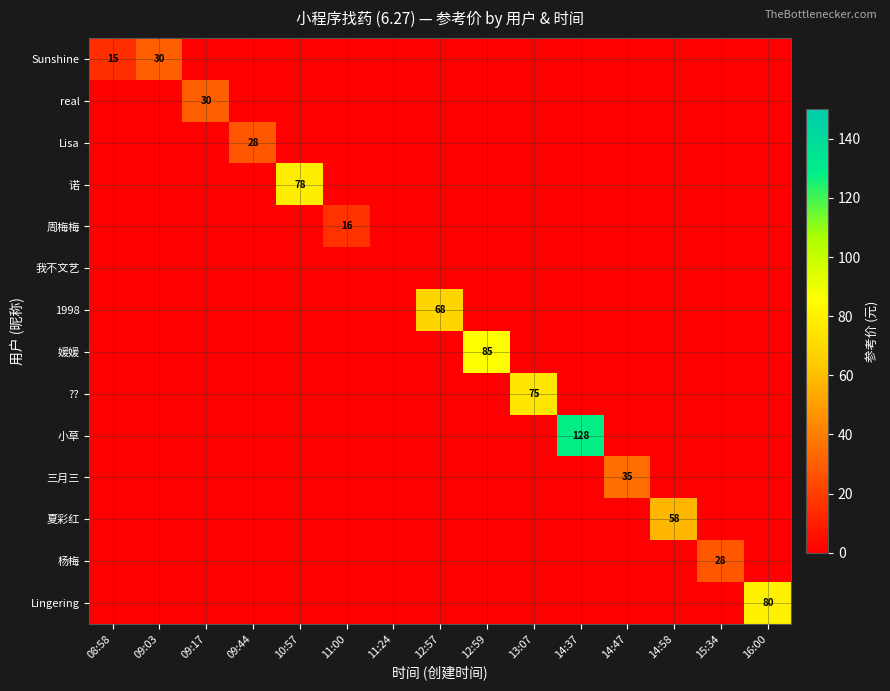

Is it true that Lisa equals 28 at 09:44?

True